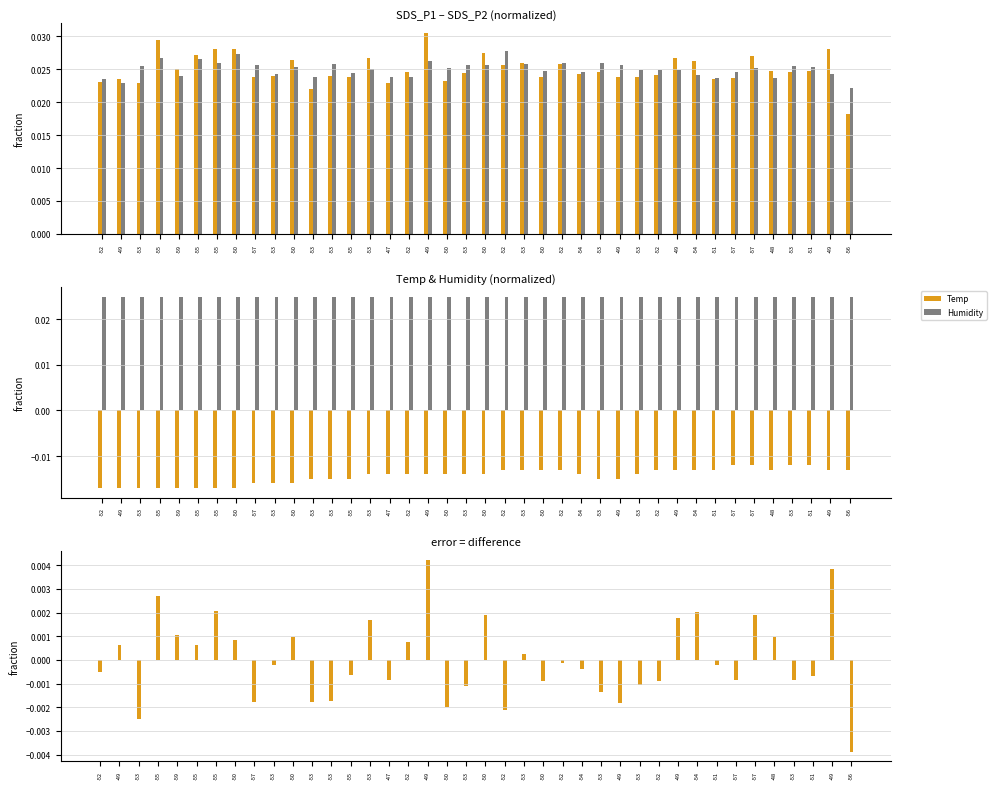

At which label is SDS_P1 closest to 0?

-56